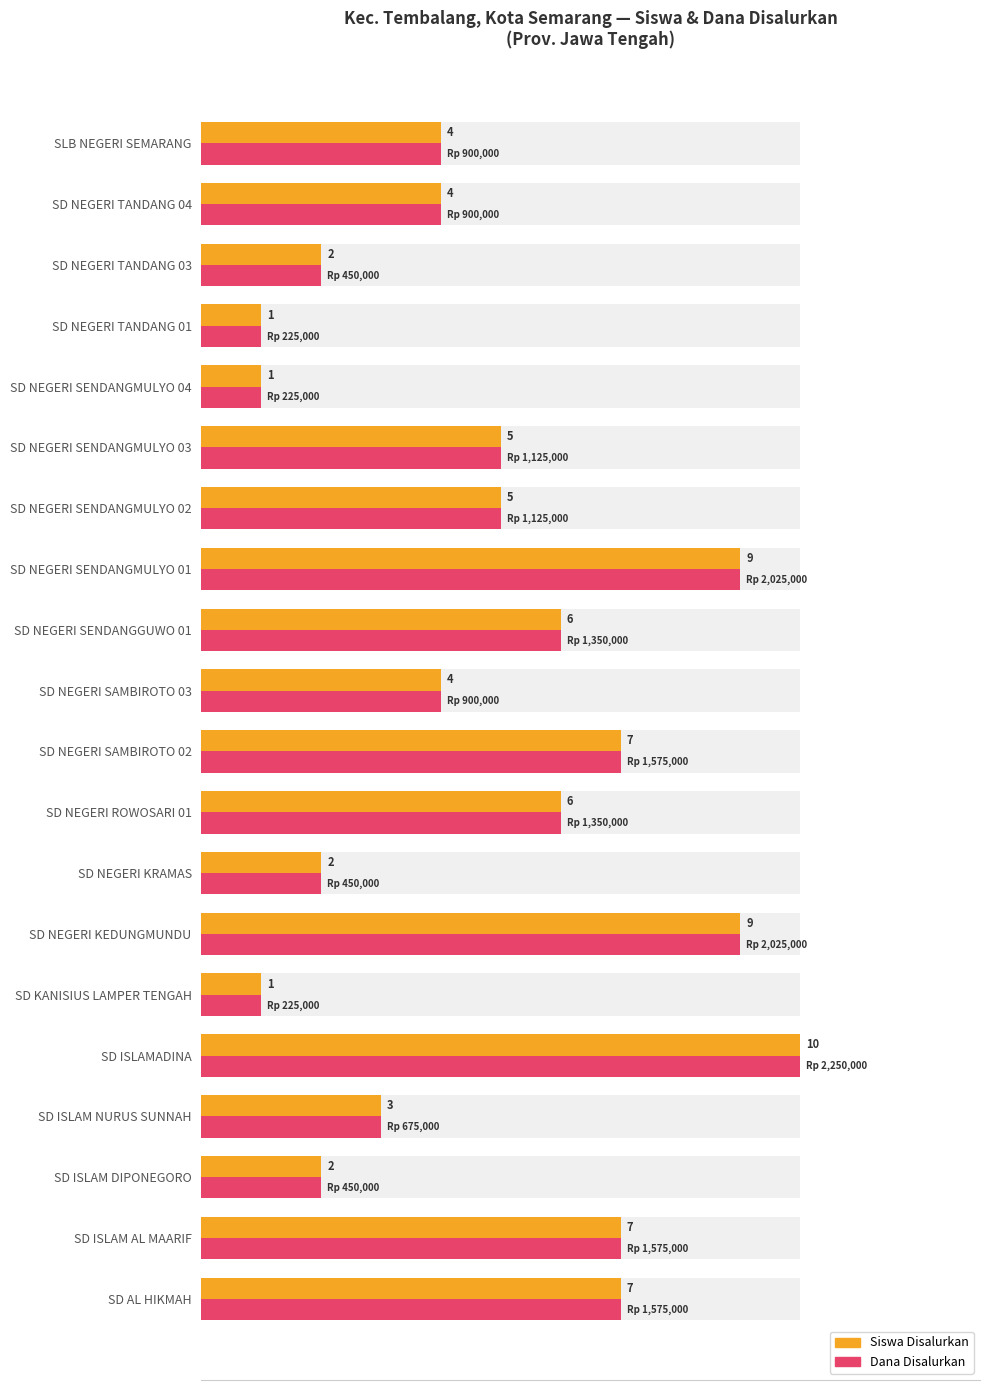

Which series has the widest spread of values?

Siswa Disalurkan